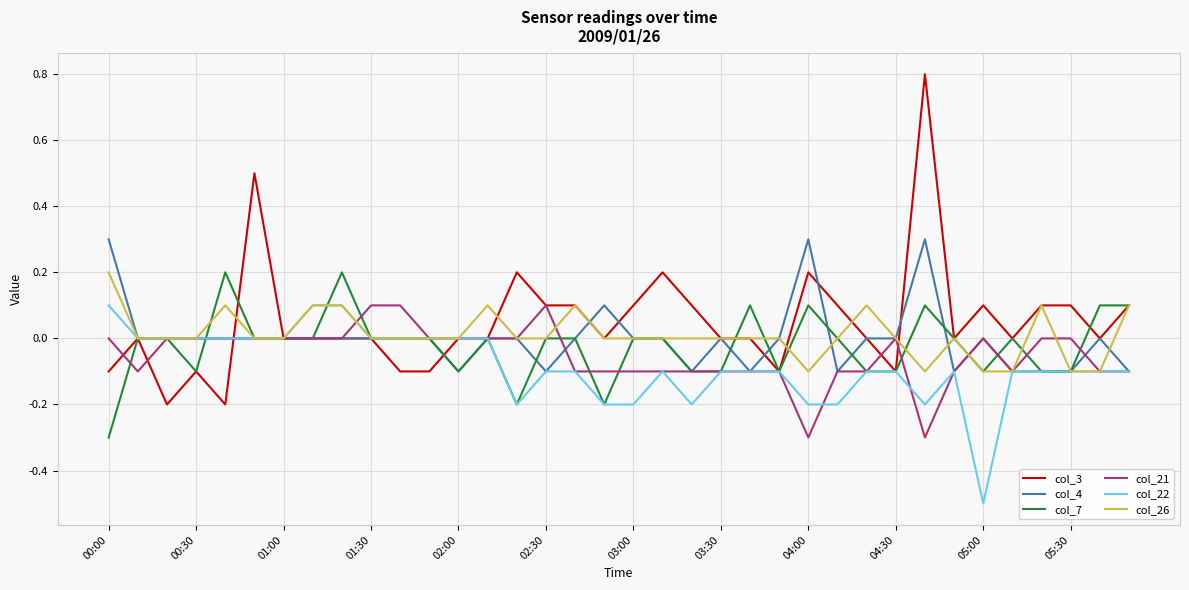

Which series has the widest spread of values?

col_3